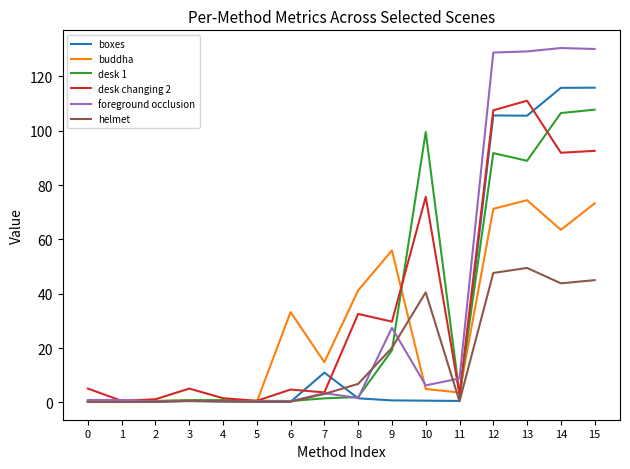

Which series has the widest spread of values?

foreground occlusion